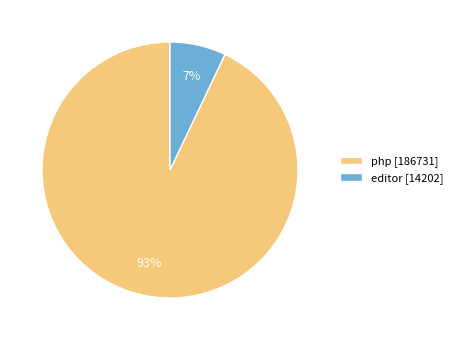

Between php and editor, which is larger?

php